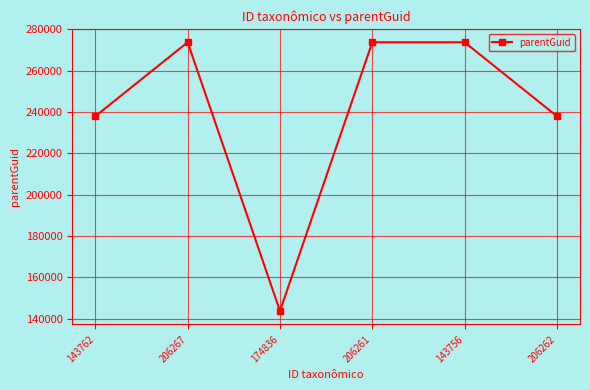

What is the sum of all values?

1440925